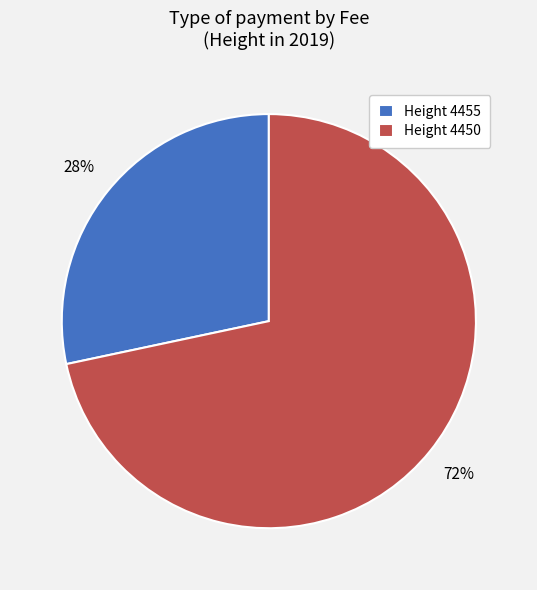

What is the largest slice in the pie chart?

Height 4450